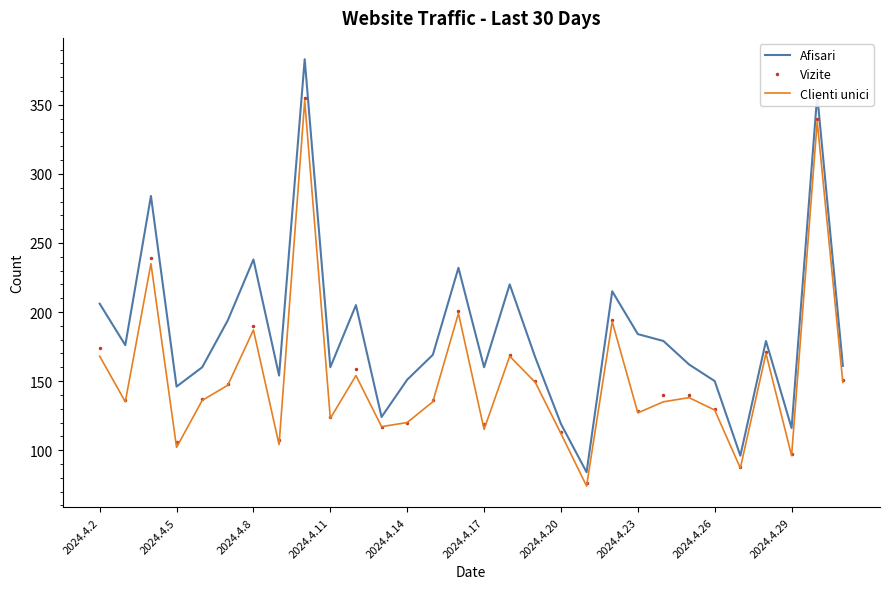

What is the maximum value for Clienti unici?

353